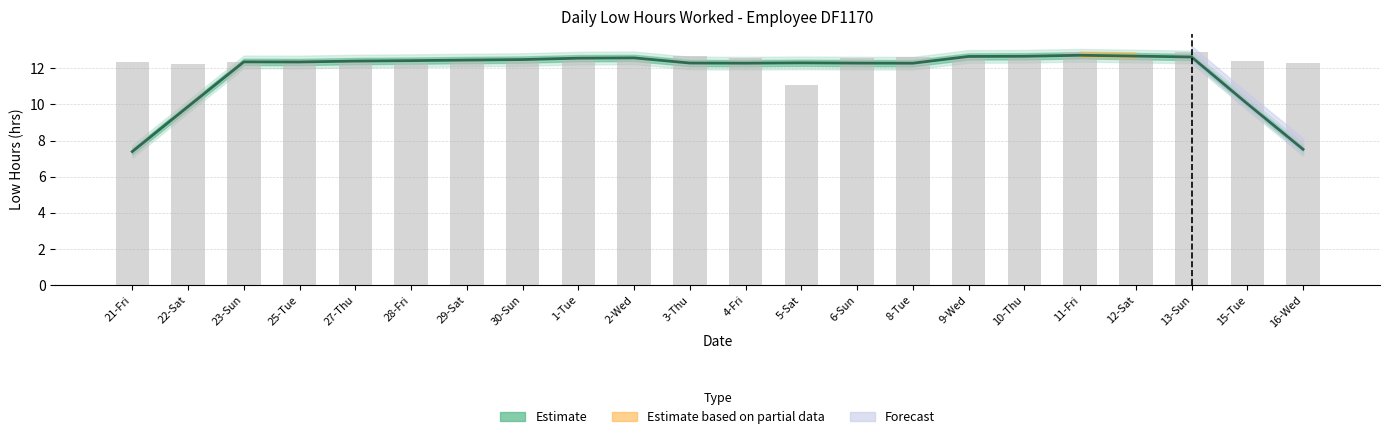

What is the greatest value displayed?

12.7